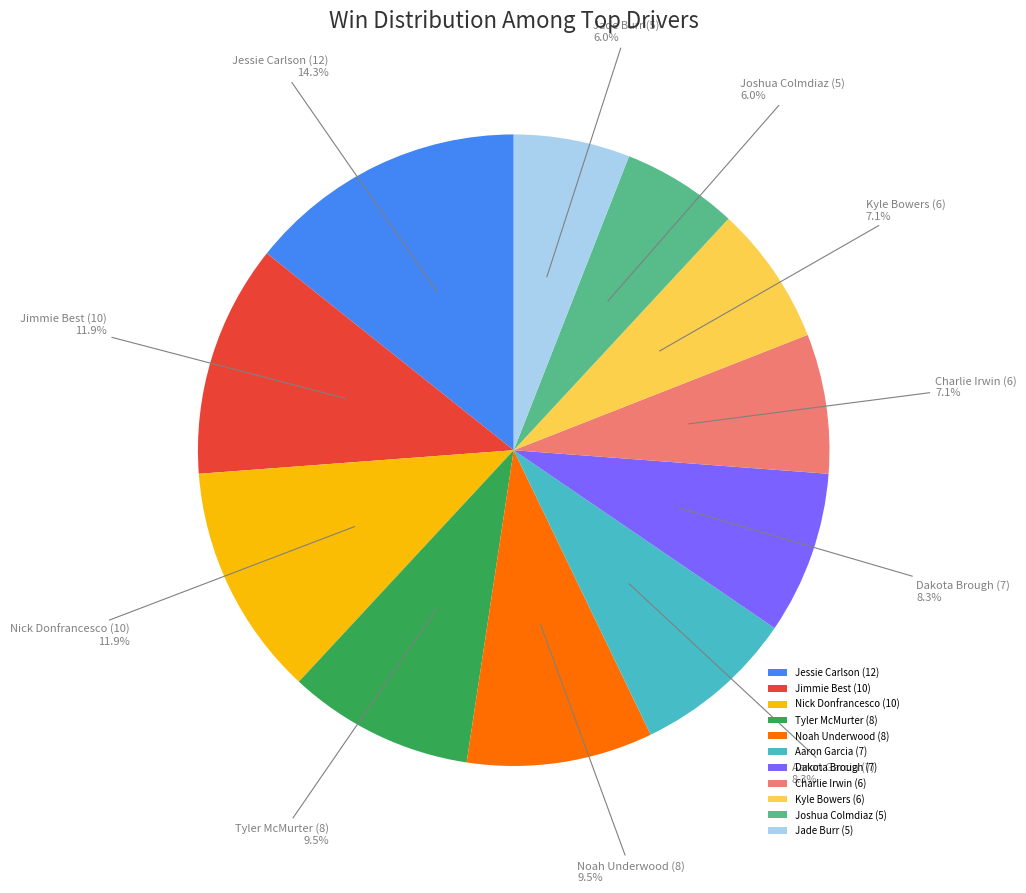

How many slices are in this pie chart?

11